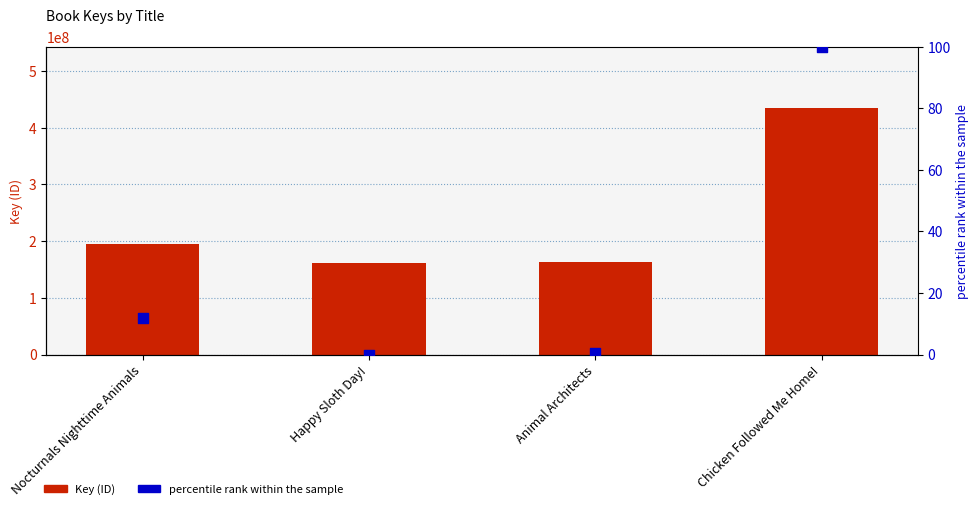

What are all the series names shown in the legend?

Key, percentile rank within the sample